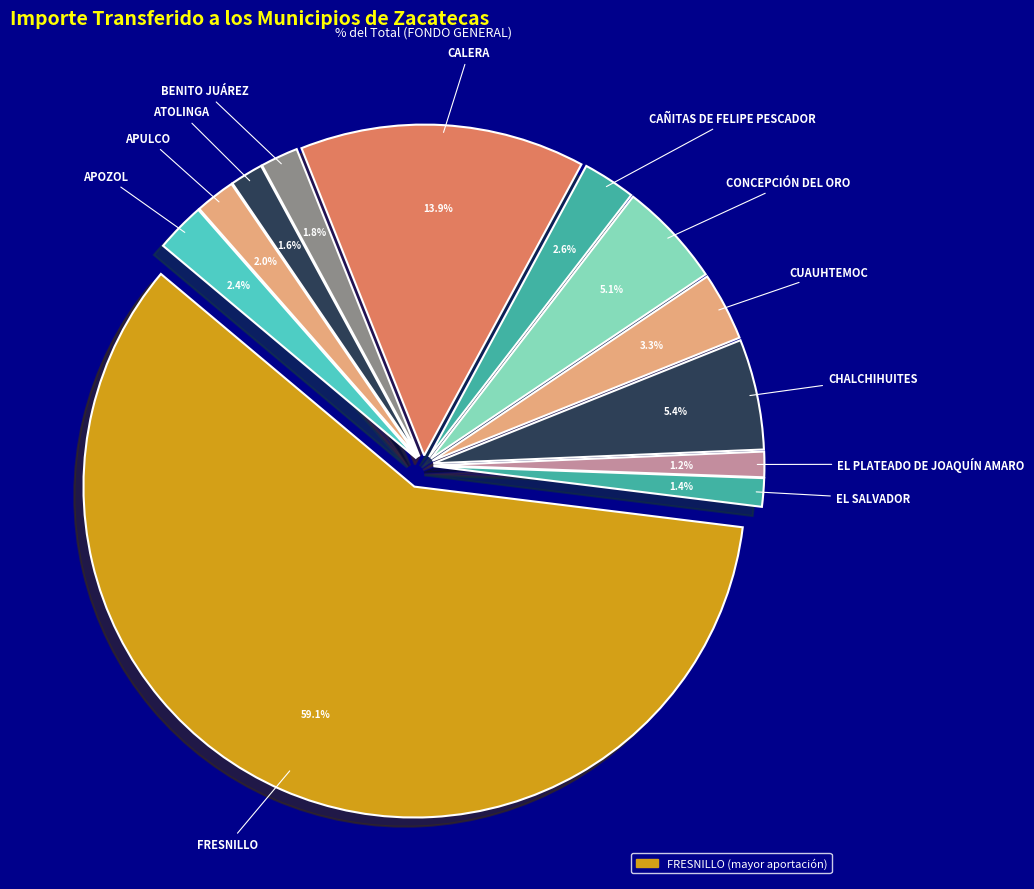

Rank the categories by value from highest to lowest.

FRESNILLO, CALERA, CHALCHIHUITES, CONCEPCIÓN DEL ORO, CUAUHTEMOC, CAÑITAS DE FELIPE PESCADOR, APOZOL, APULCO, BENITO JUÁREZ, ATOLINGA, EL SALVADOR, EL PLATEADO DE JOAQUÍN AMARO